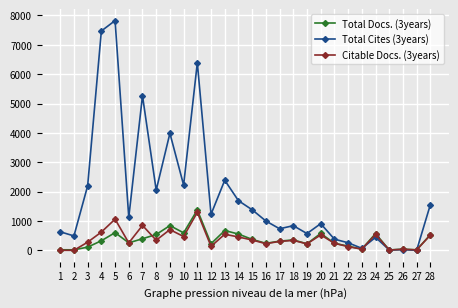

The Total Cites (3years) series shows 9250 at 7. True or false?

False